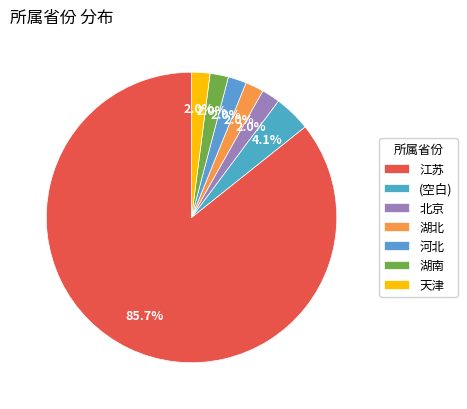

To the nearest percent, what is the combined percentage of 北京 and 湖北?

4%